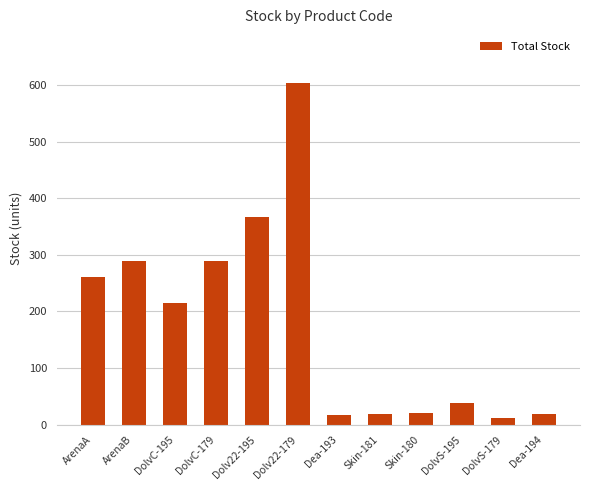

What is the change in value from ArenaB to DolvS-195?

-252